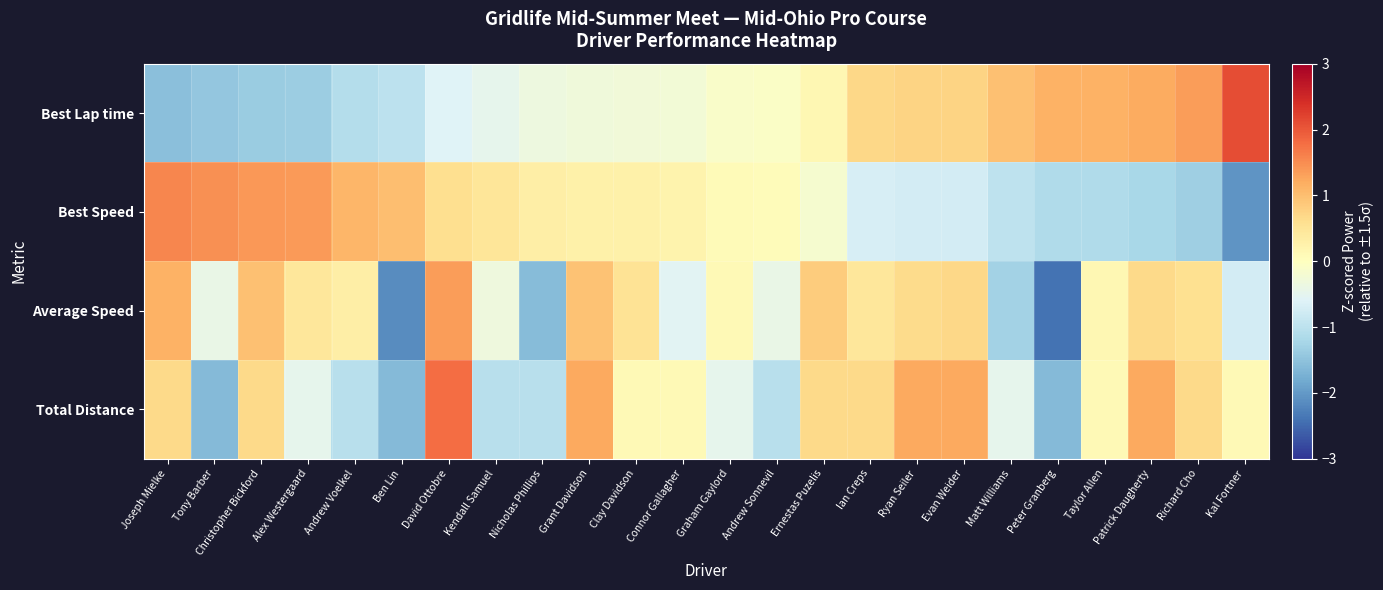

How many data points does each series have?

24